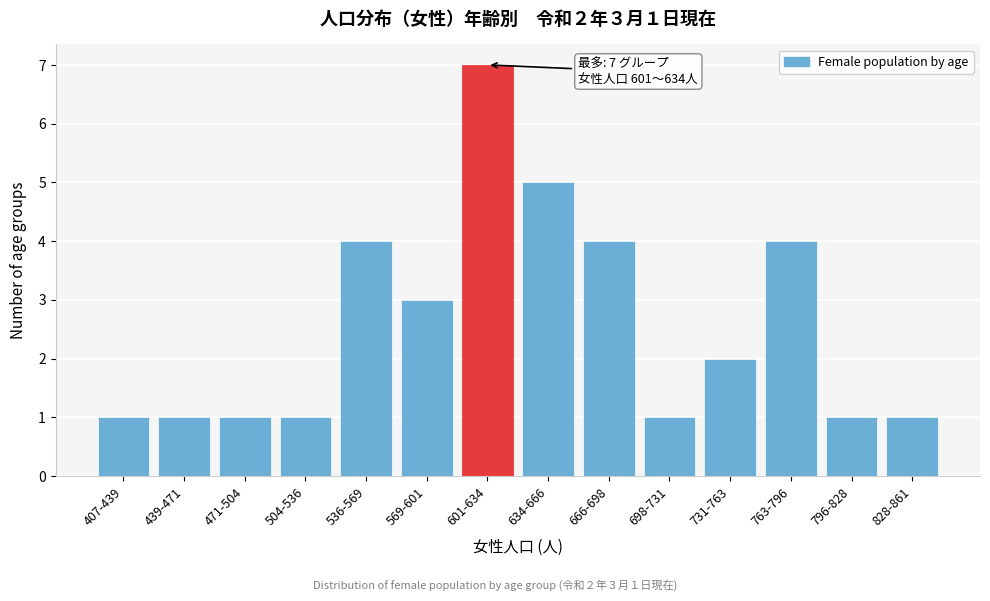

Reading right to left, what are all the values shown in this chart?

1	1	4	2	1	4	5	7	3	4	1	1	1	1